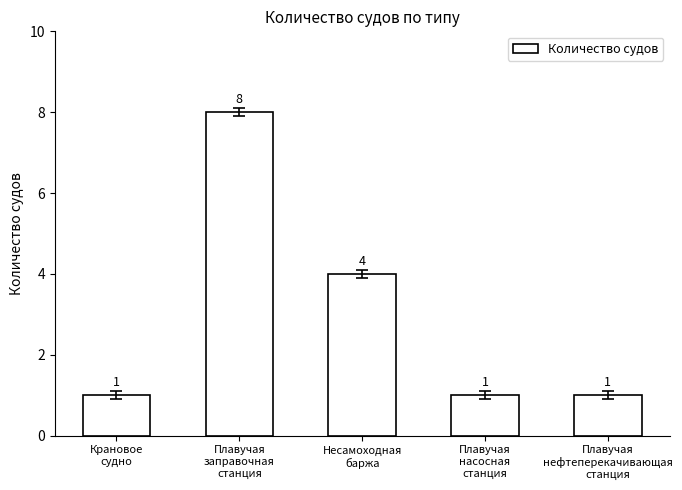

At which category does the chart reach its peak across all series?

Плавучая
заправочная
станция